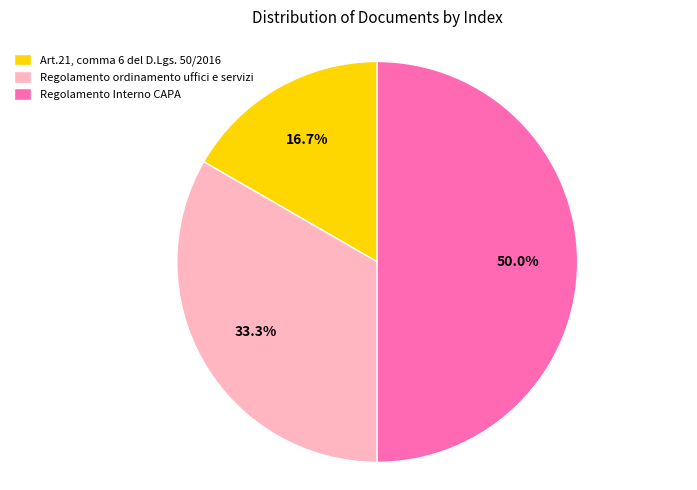

Is Regolamento ordinamento uffici e servizi the majority of the pie?

No